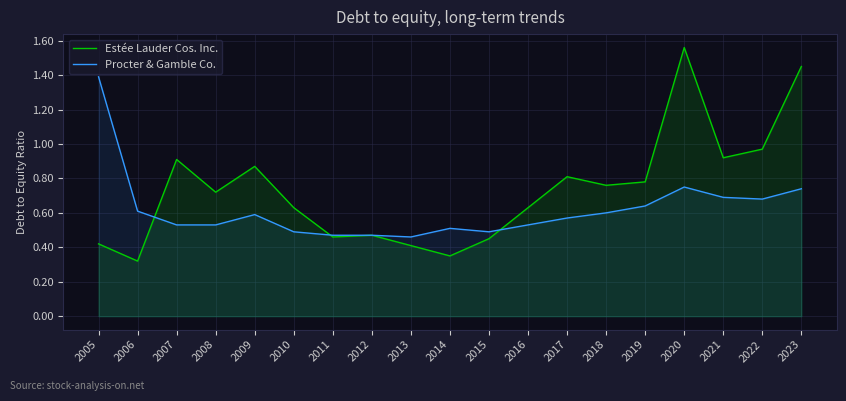

What is the total value across all series at 2017?

1.4